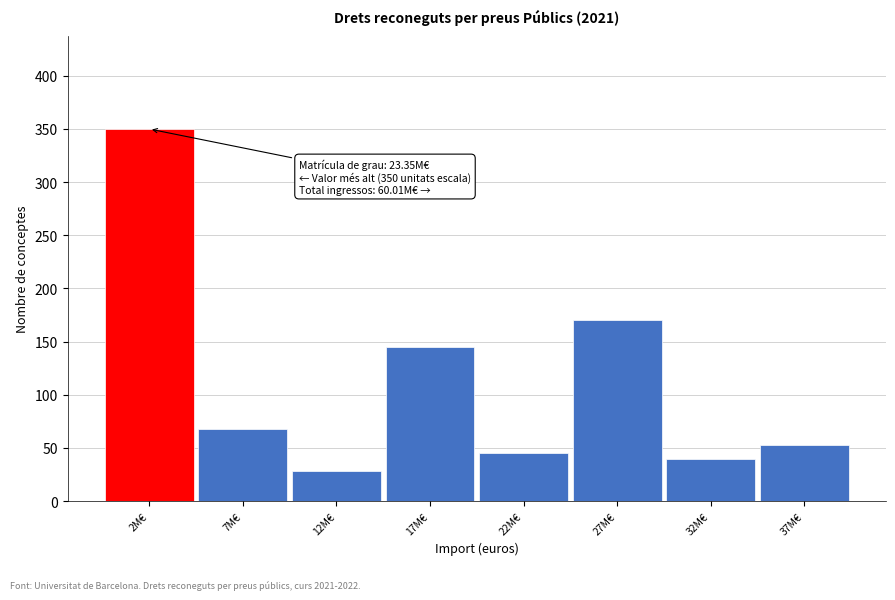

Reading left to right, what are all the values shown in this chart?

350	68	28	145	45	170	40	53